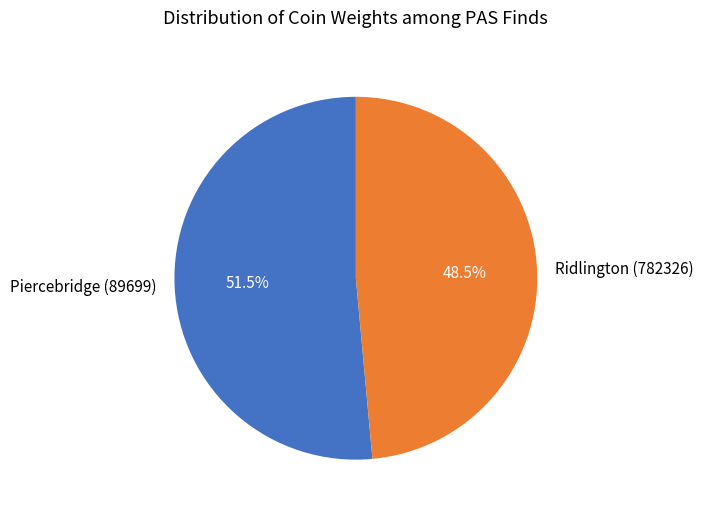

To the nearest percent, what is the average slice percentage?

50%